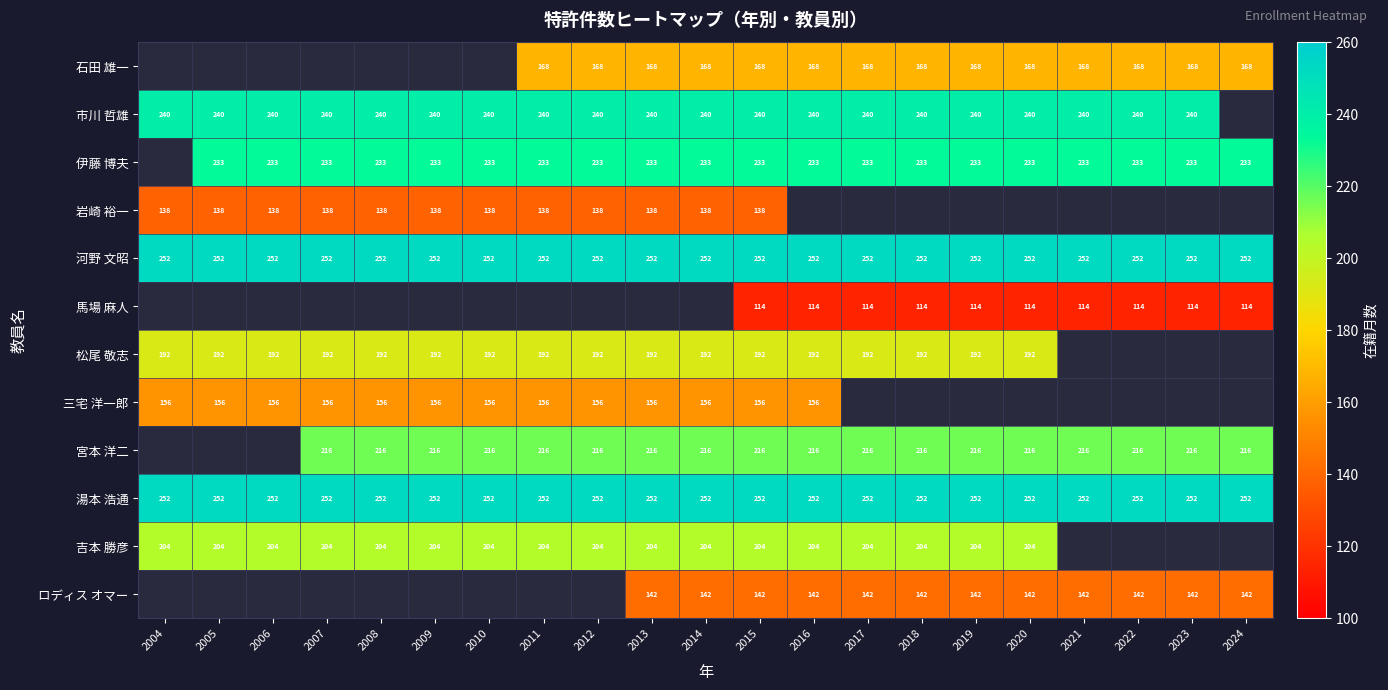

What is the sum of the 湯本 浩通 values at 2006 and 2010?

504